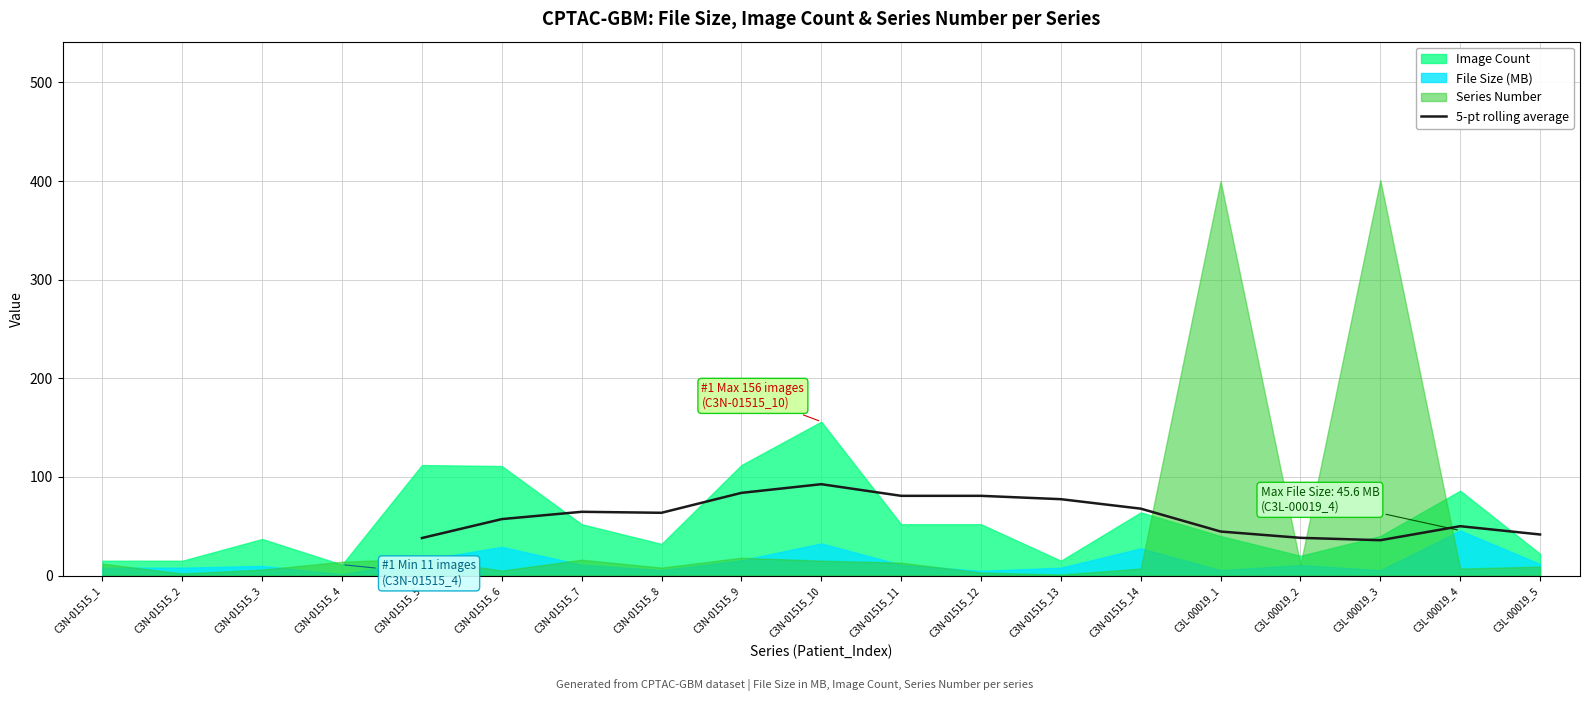

What is the highest value of the 5-pt rolling average series?

92.6